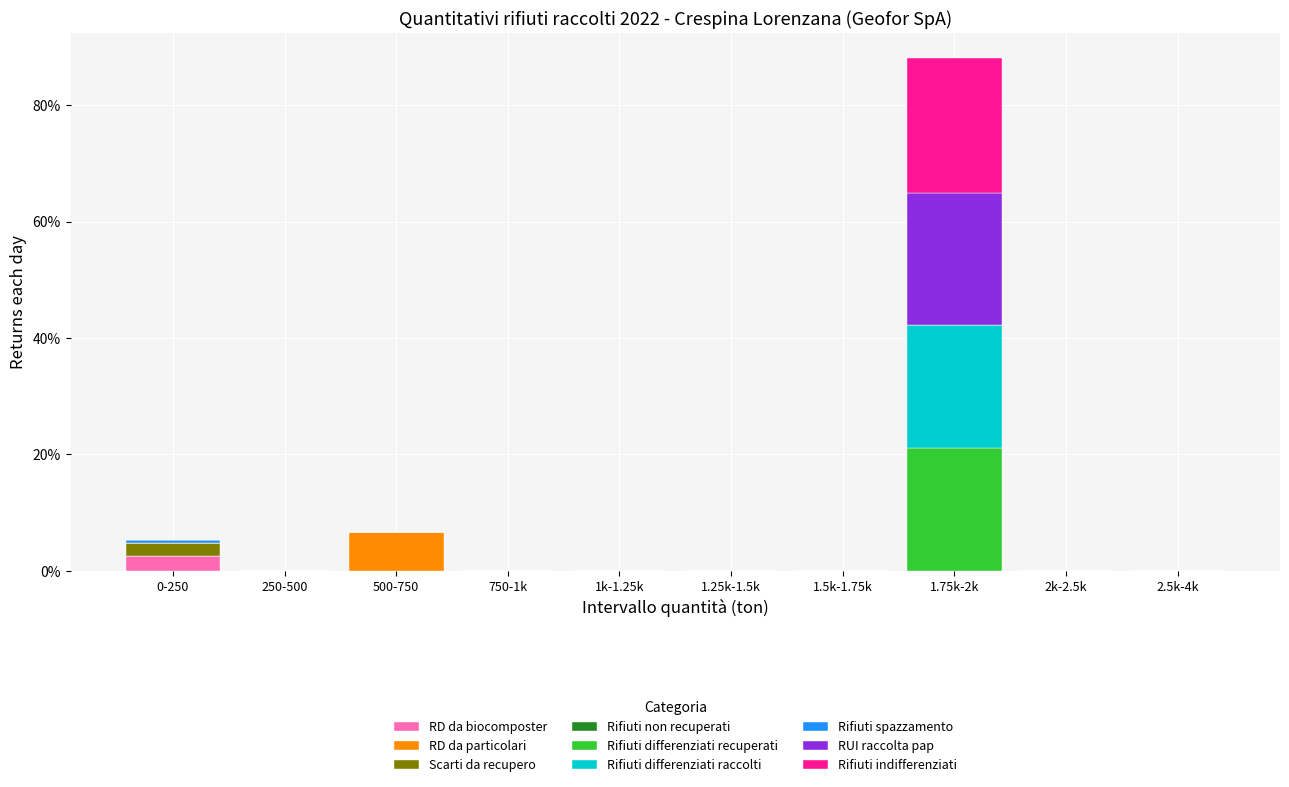

What is the highest value of the RD da biocomposter series?

2.5